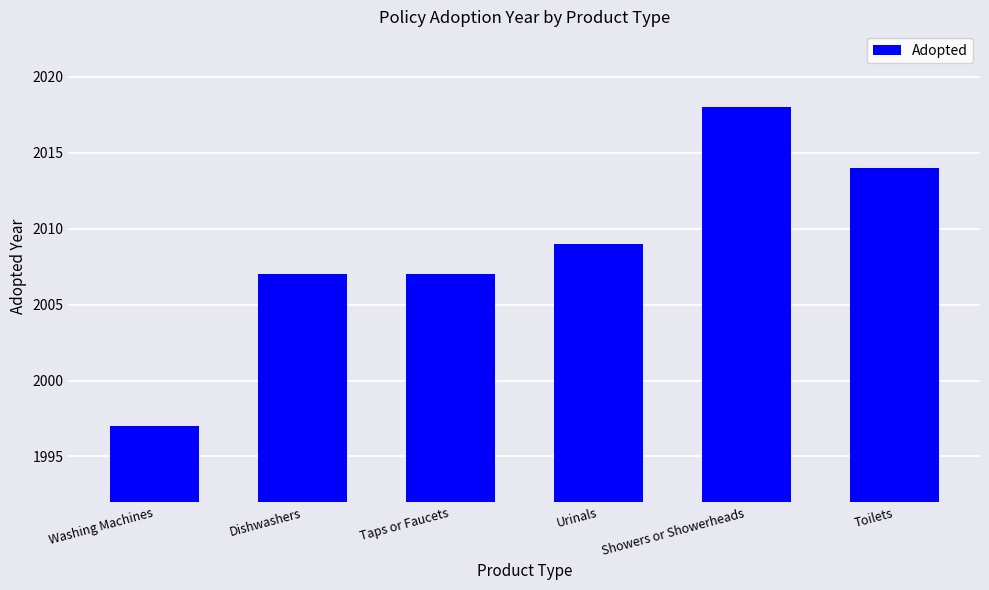

What is the value of the 4th bar from the left?

2009